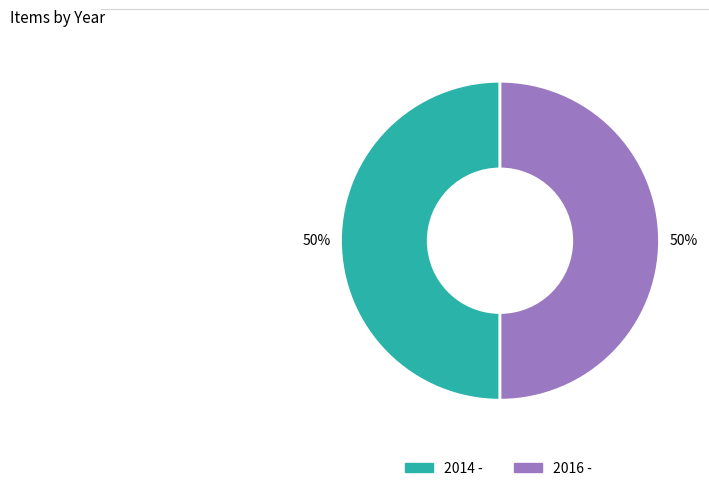

The 2016 - slice represents 50% of the pie. True or false?

True